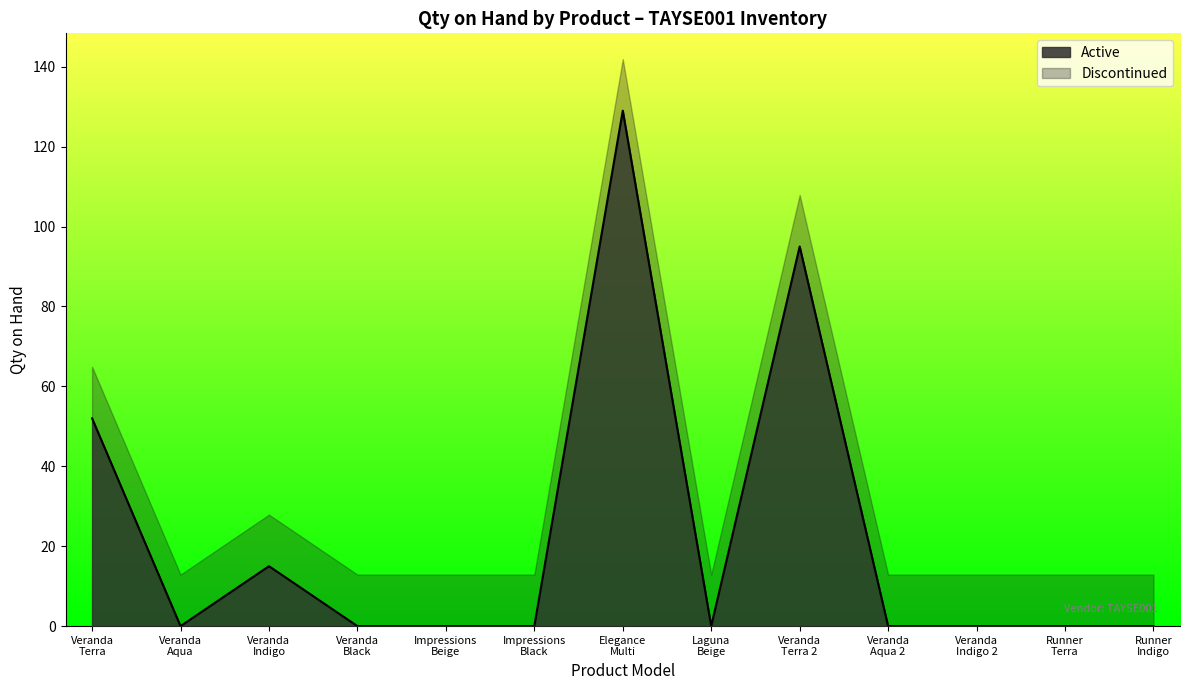

What is the highest value of the Active series?

129.0